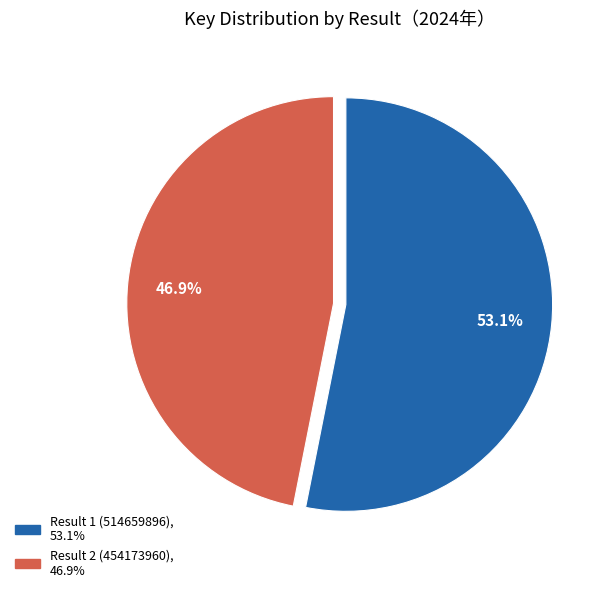

True or false: Result 2 (454173960) accounts for 47% of the total.

True